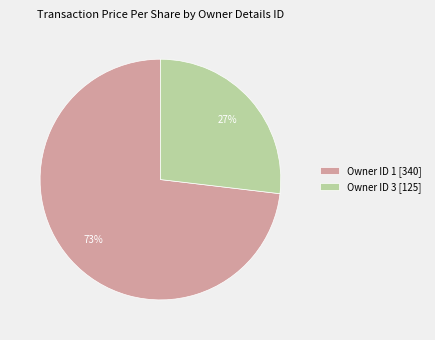

Is there any slice that represents more than half of the pie?

Yes